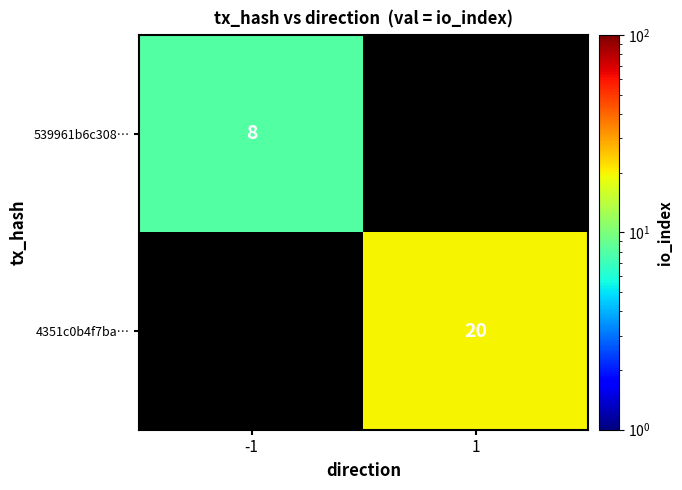

Is it true that 539961b6c308… equals 3 at -1?

False